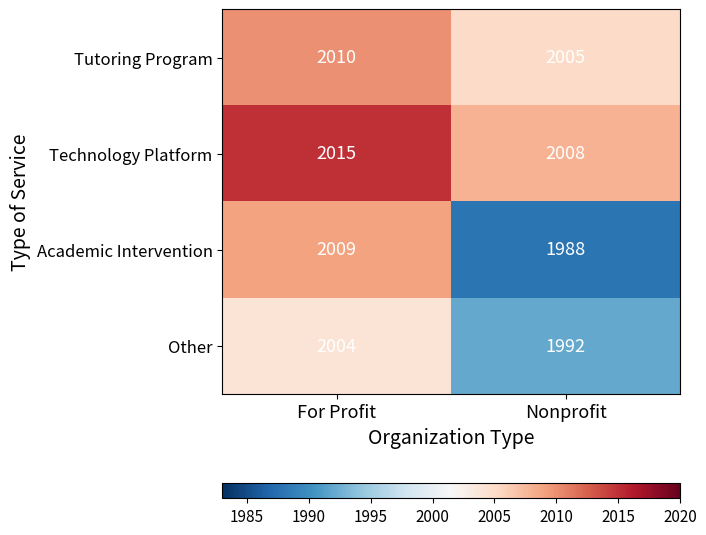

What is the minimum value shown in the chart?

1988